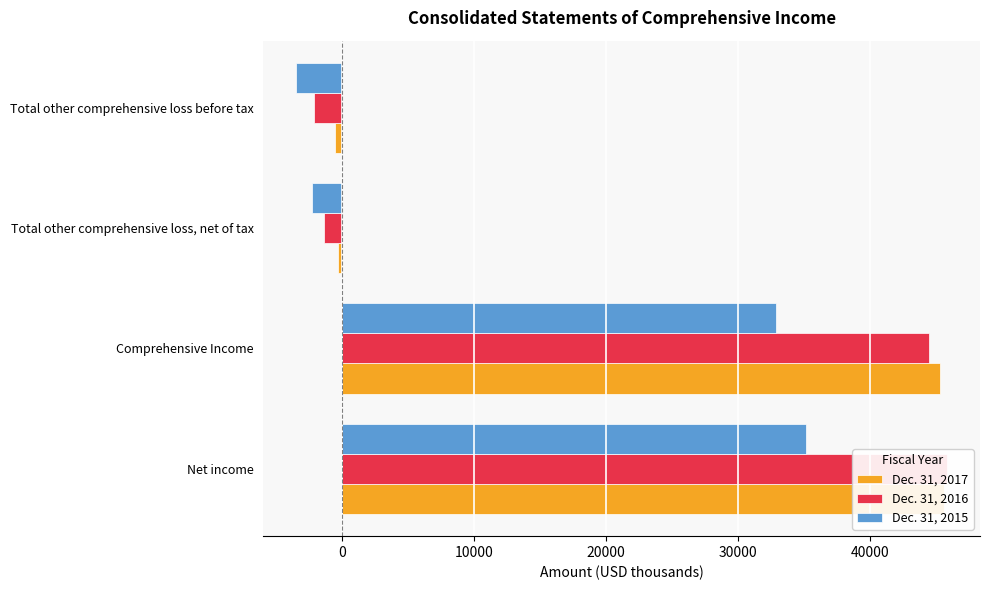

Which category has the highest value in the Dec. 31, 2016 series?

−10000